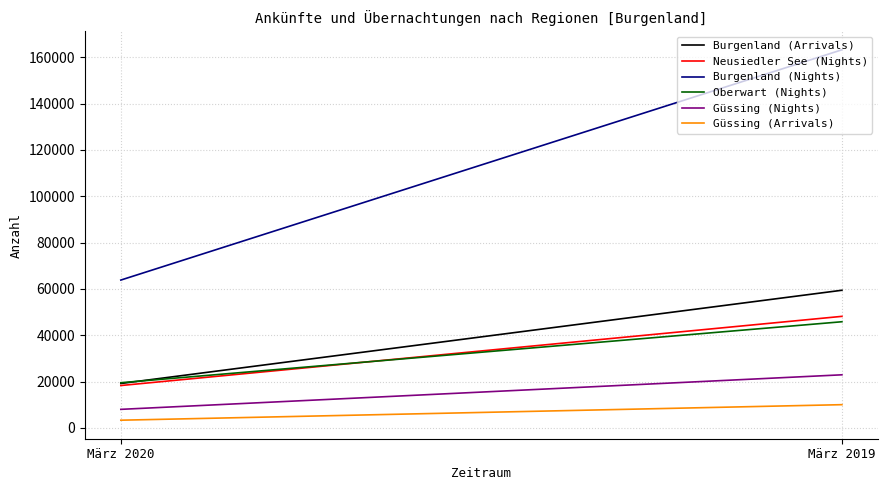

What is the sum of all Burgenland (Arrivals) values?

78622